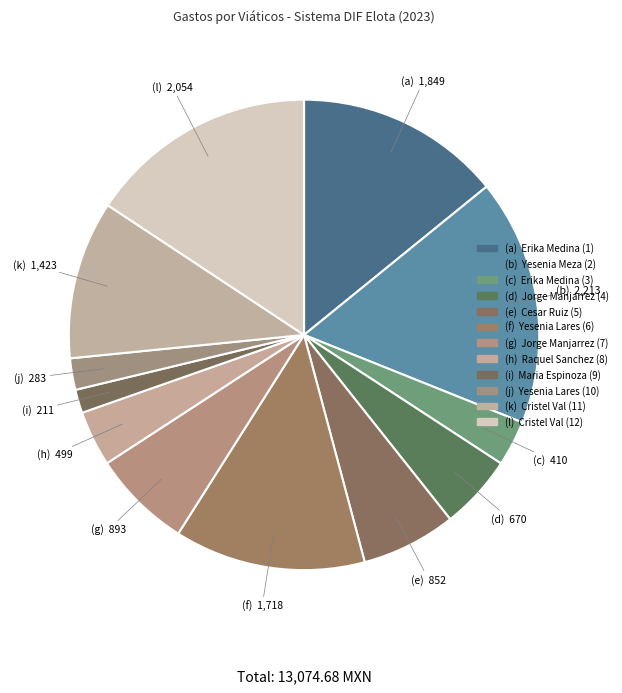

How many slices are in this pie chart?

12